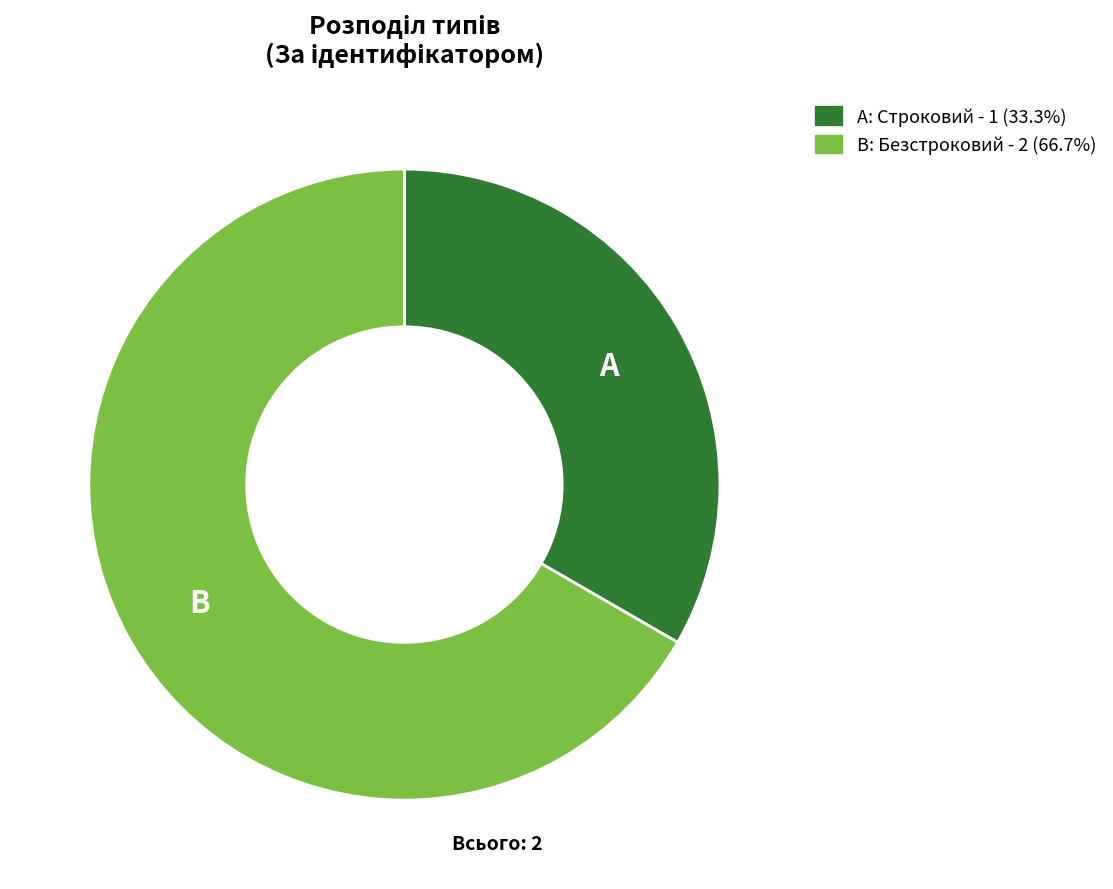

Does A: Строковий - 1 (33.3%) account for over 50% of the chart?

No